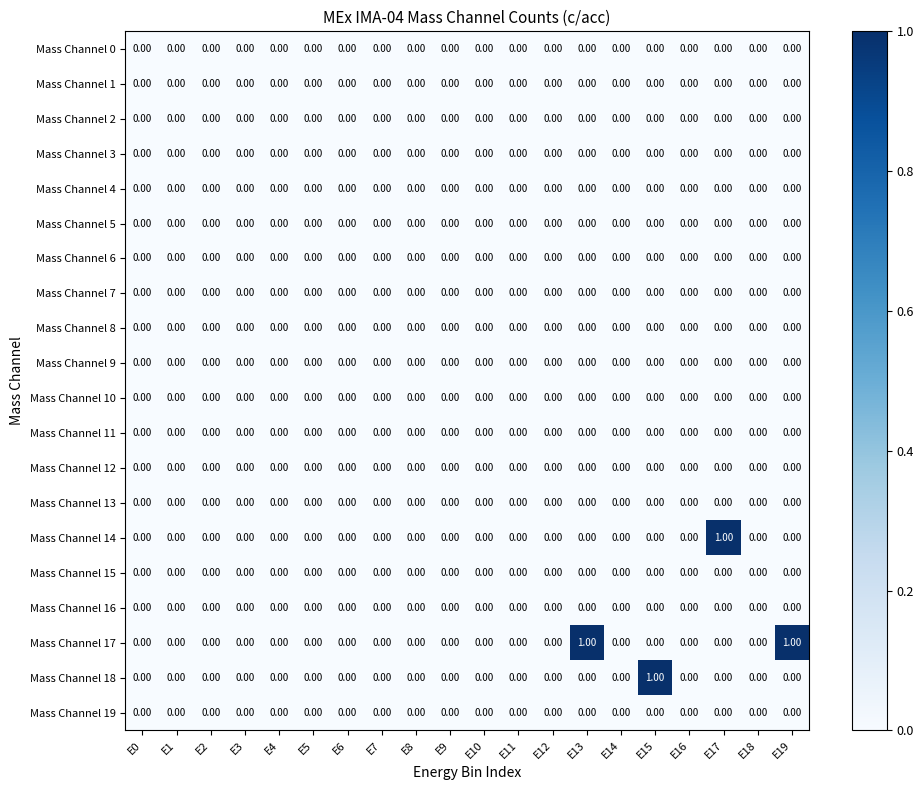

Which series has the largest total across all categories?

Mass Channel 17